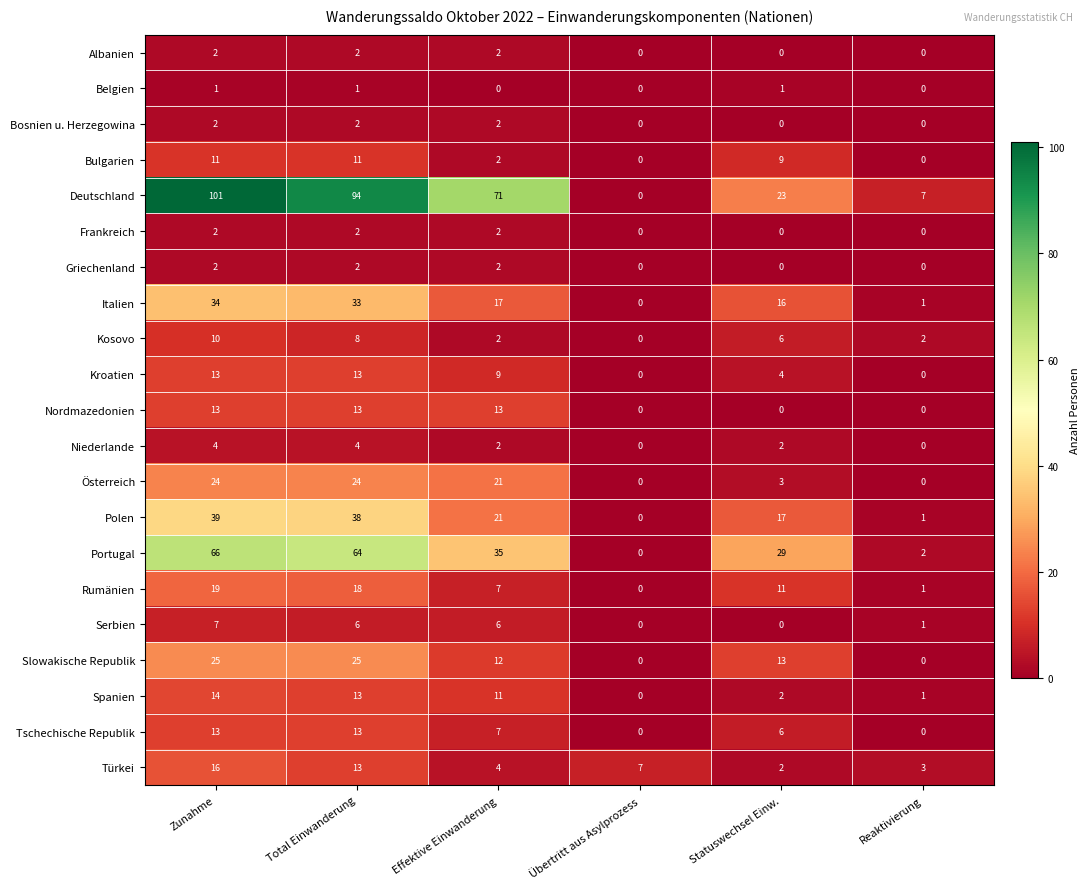

What is the average value of the Bulgarien series?

6